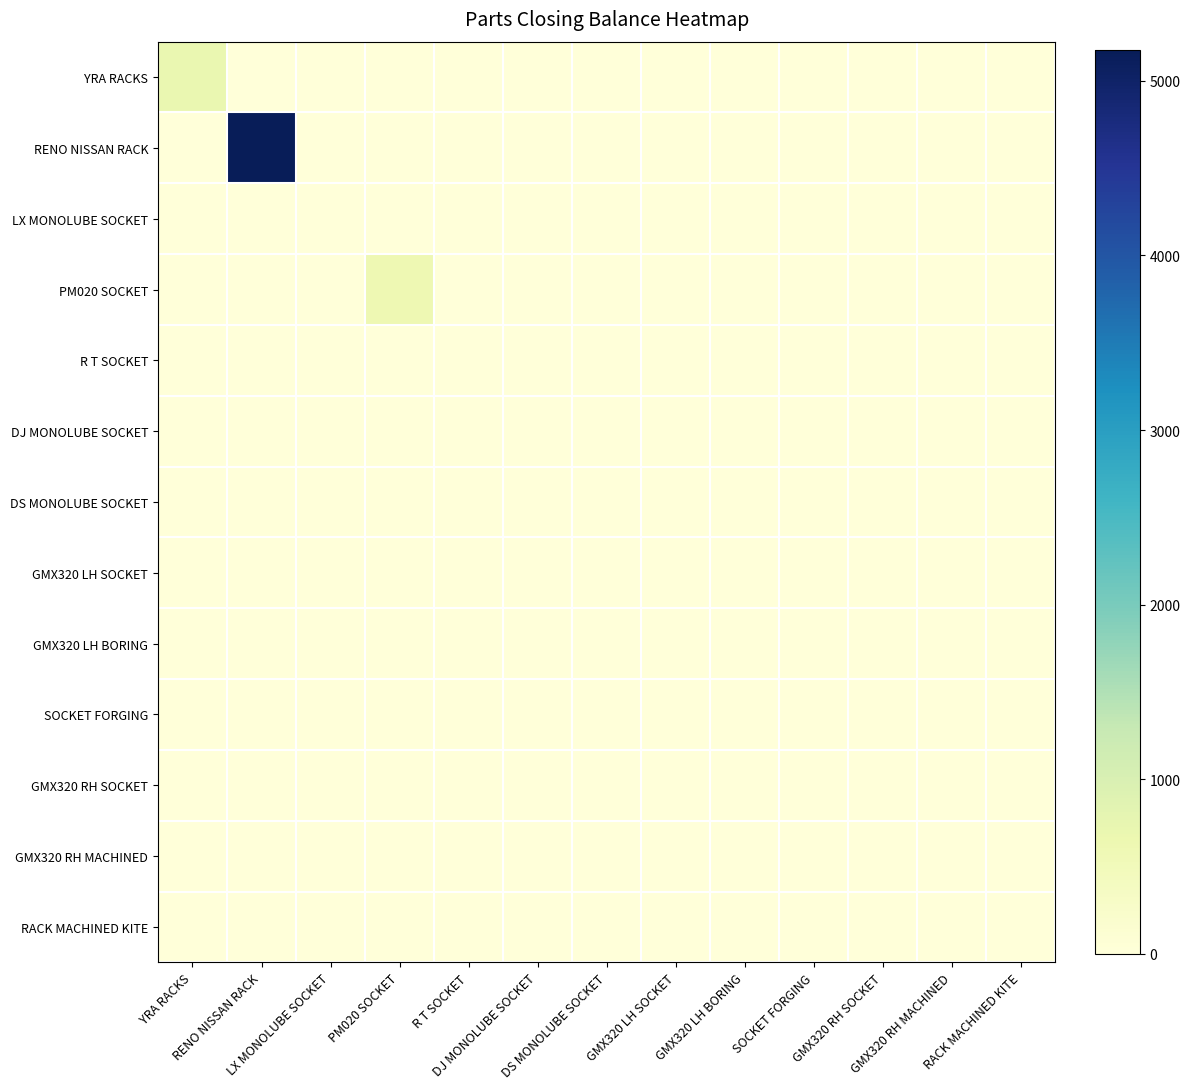

What is the maximum value shown in the chart?

5175